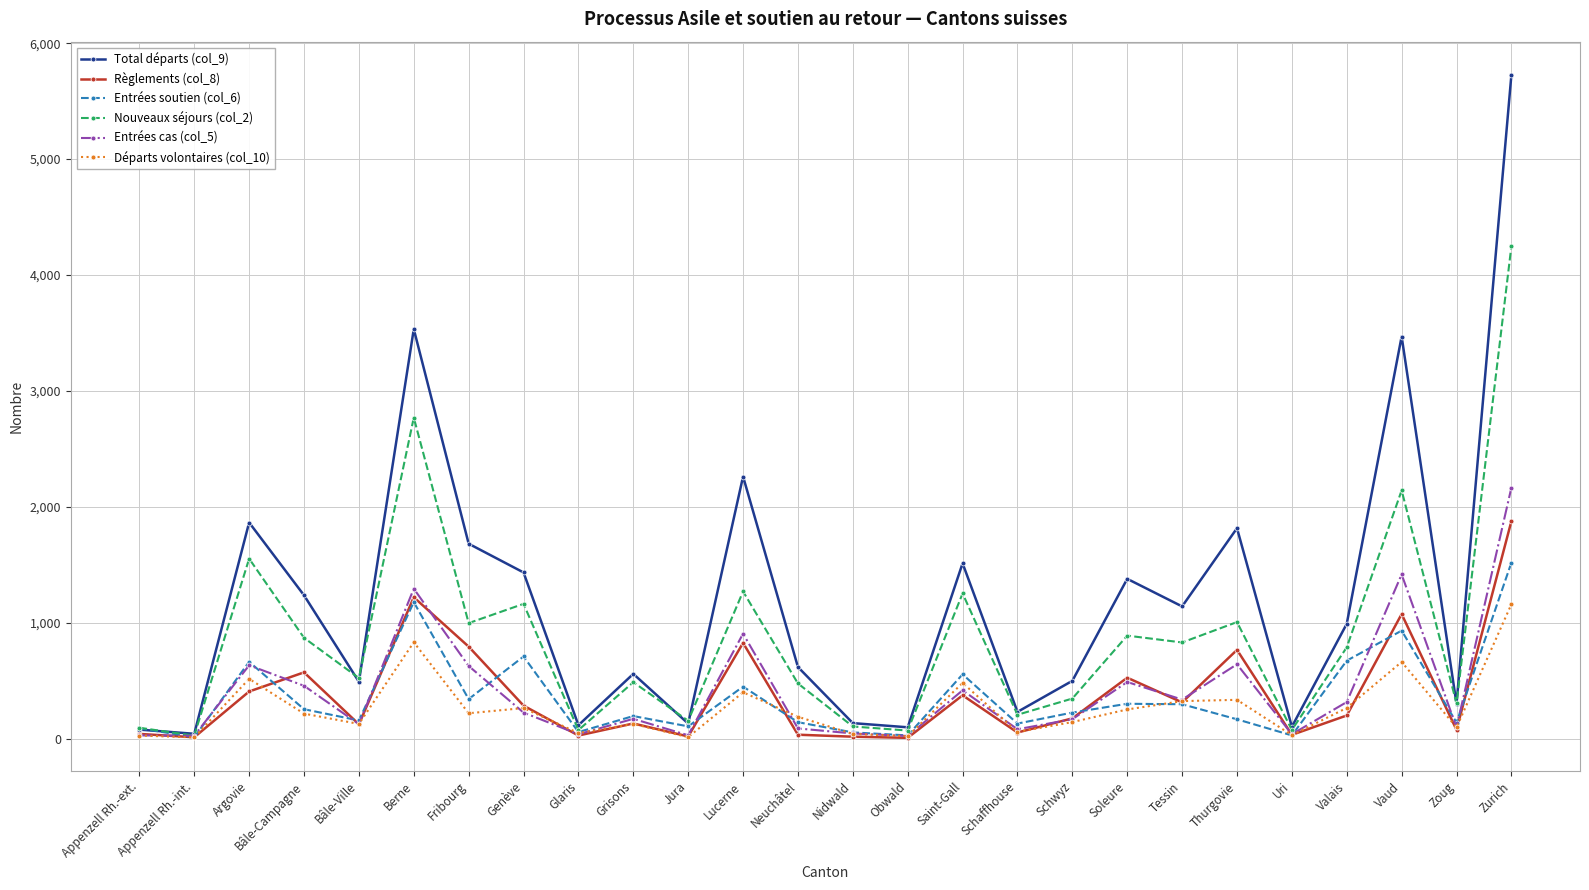

Rank the series by their maximum value, from lowest to highest.

Départs volontaires (col_10), Entrées soutien (col_6), Règlements (col_8), Entrées cas (col_5), Nouveaux séjours (col_2), Total départs (col_9)